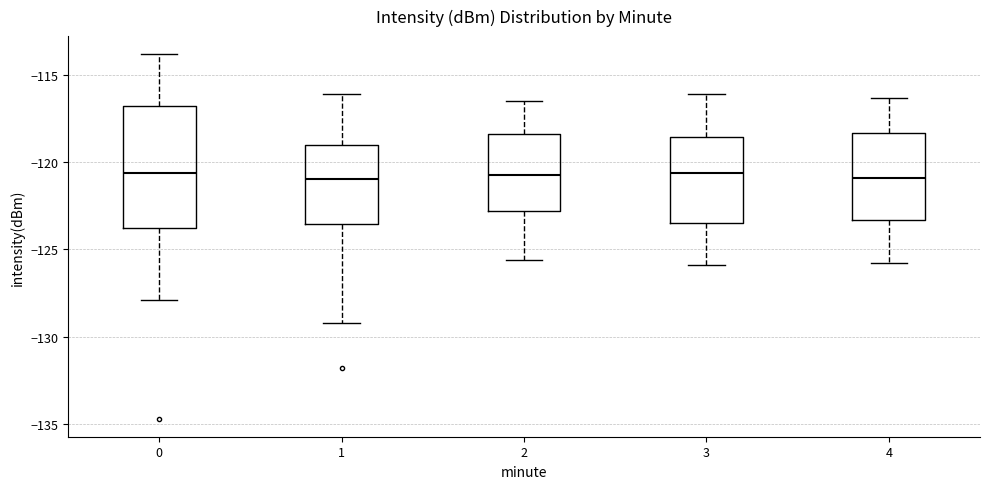

Reading left to right, read every box against the y-axis: the position of its median line, the range the box covers, and the ends of its whiskers. The values are not printed on the chart, so give them approximately, as read against the axis.

0: median -120.5, box -124.0 to -117.0, whiskers -128.0 to -114.0
1: median -121.0, box -123.5 to -119.0, whiskers -129.0 to -116.0
2: median -120.5, box -123.0 to -118.5, whiskers -125.5 to -116.5
3: median -120.5, box -123.5 to -118.5, whiskers -126.0 to -116.0
4: median -121.0, box -123.5 to -118.5, whiskers -126.0 to -116.5